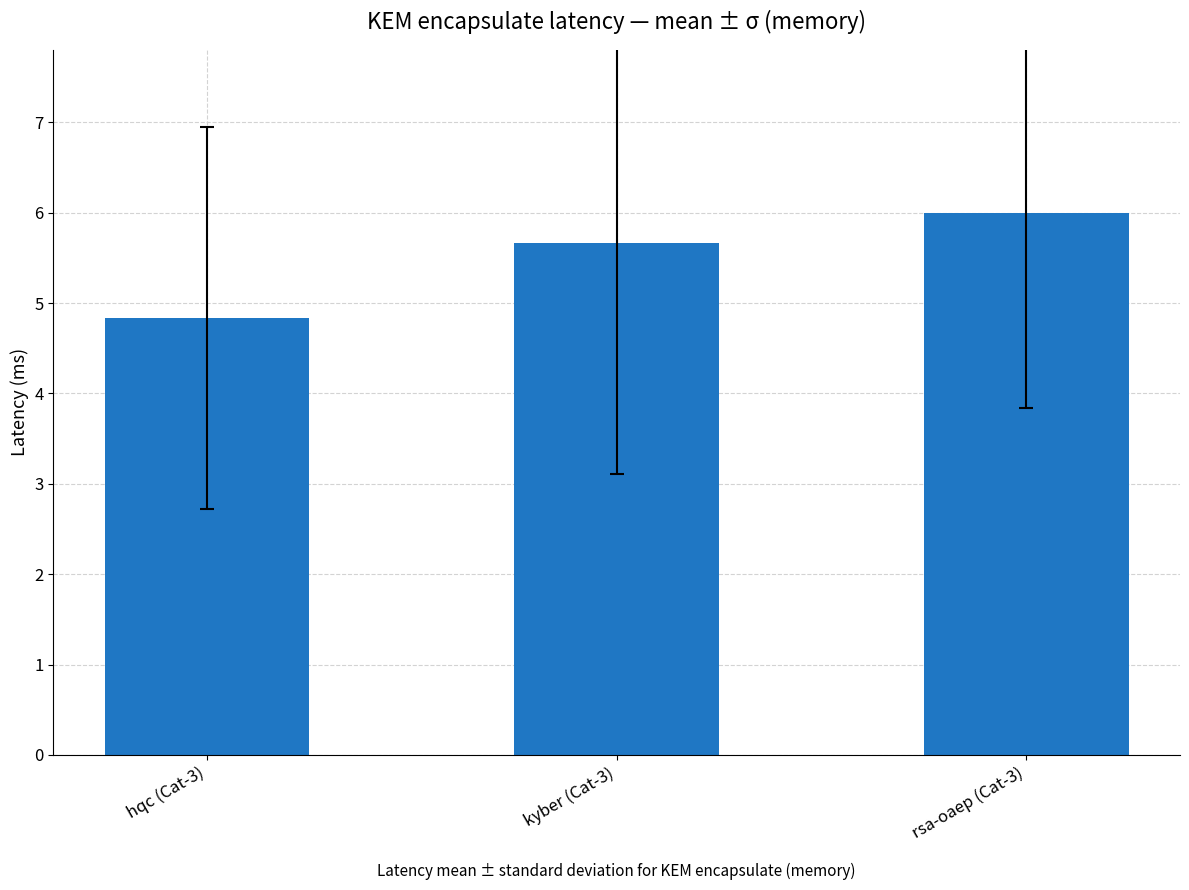

What is the sum of all values?

16.5